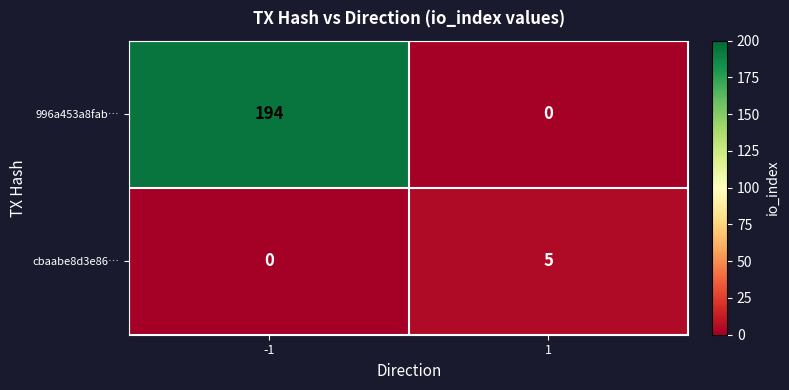

Between -1 and 1, which series saw the biggest shift?

996a453a8fab…